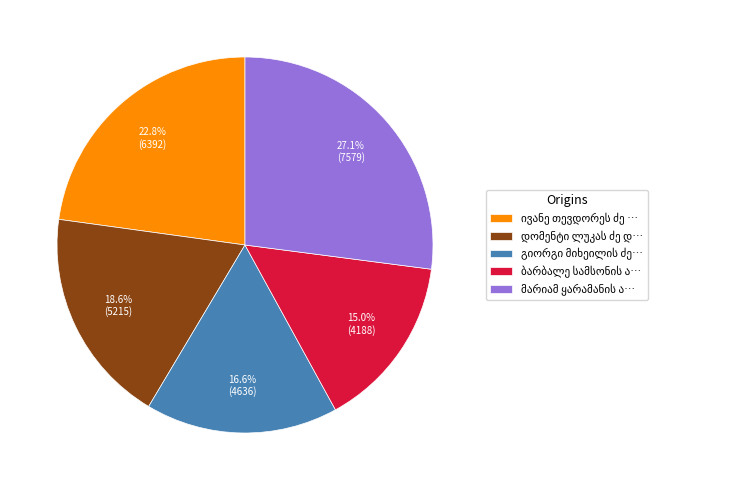

To the nearest percent, what is the difference between the largest and smallest slice percentages?

12%